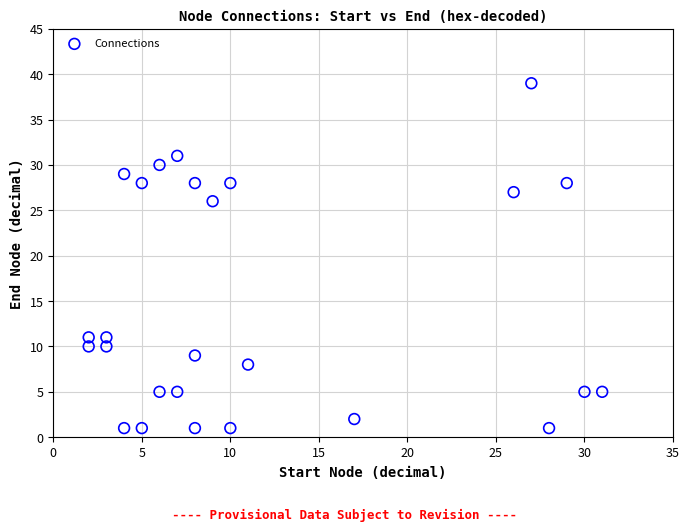

What is the range of Y values (max minus min)?

38